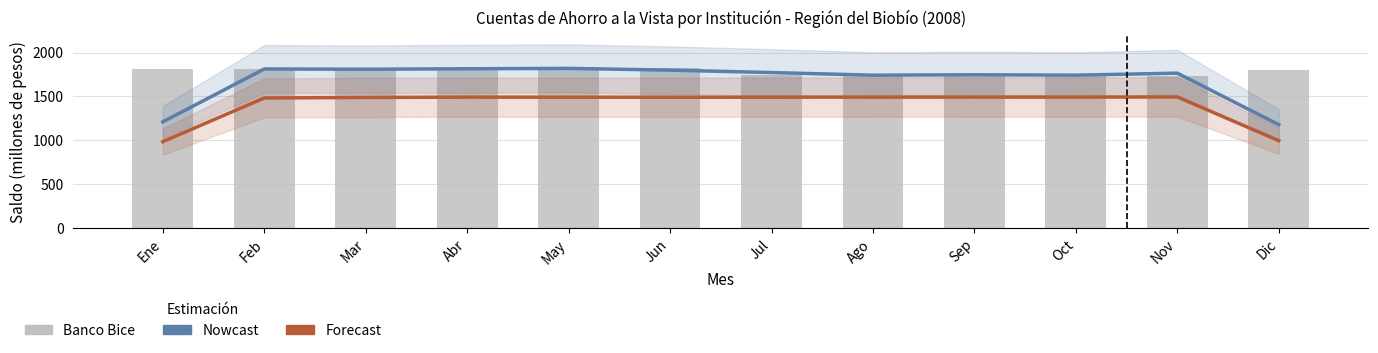

Which series has the largest total across all categories?

Banco Bice